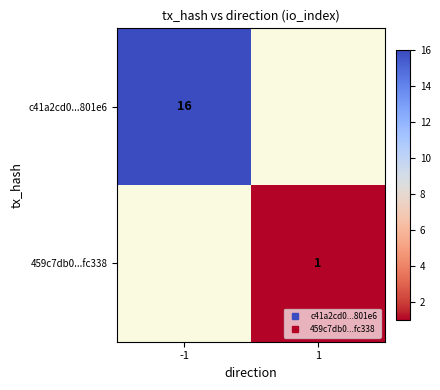

At how many categories does at least one series exceed 2?

1